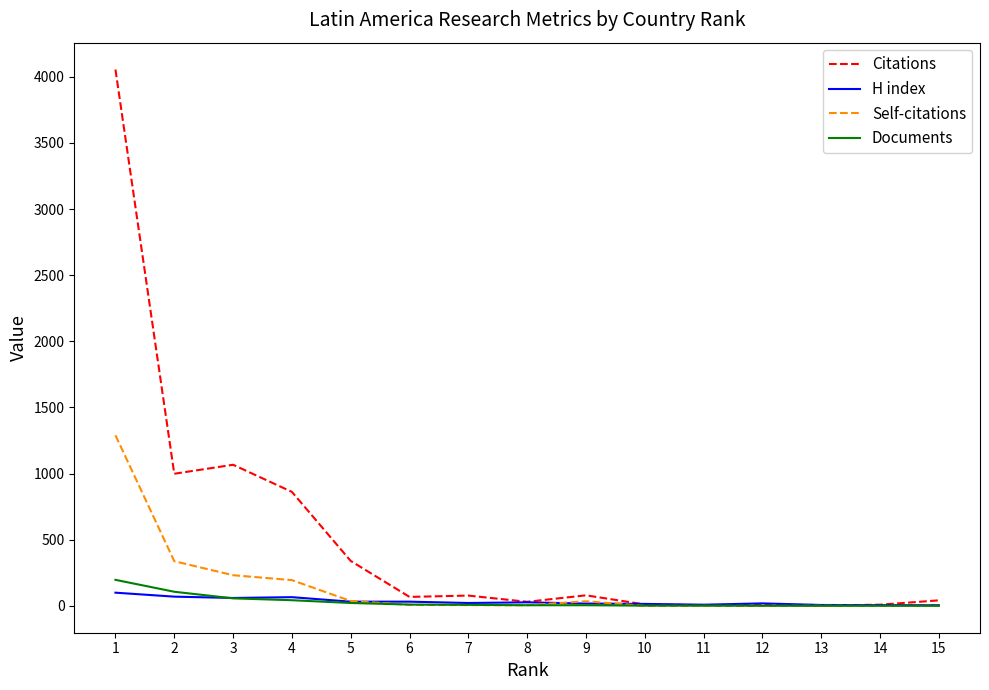

The value of H index at 1 is 100. True or false?

True